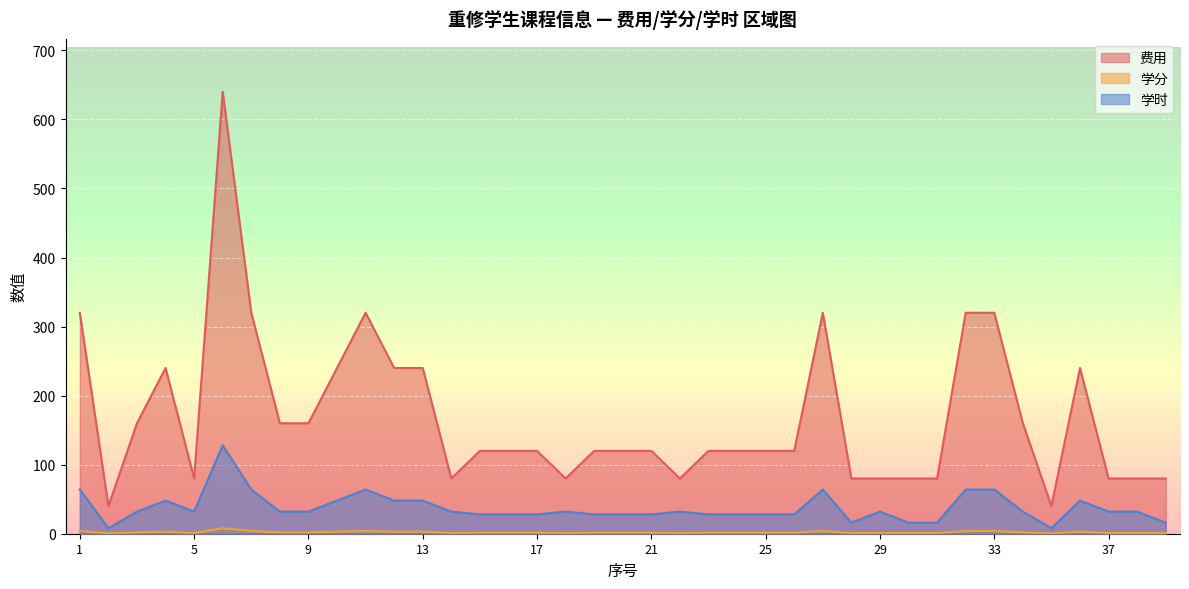

The 费用 series shows 41.8 at 9. True or false?

False